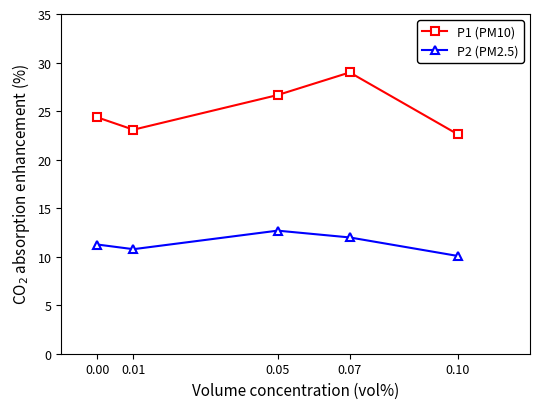

Which series changed the most between 0.00 and 0.01?

P1 (PM10)